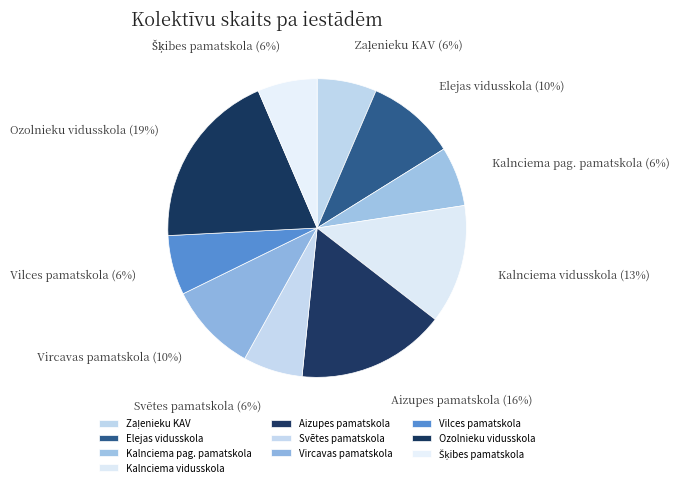

What is the ratio of the value at Kalnciema pag. pamatskola to the value at Aizupes pamatskola?

0.4